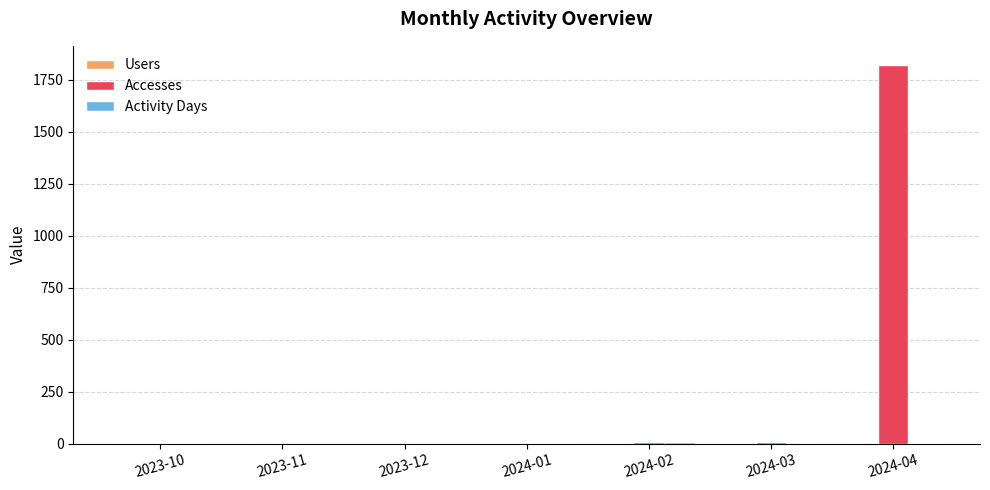

Which series has the largest total across all categories?

Accesses